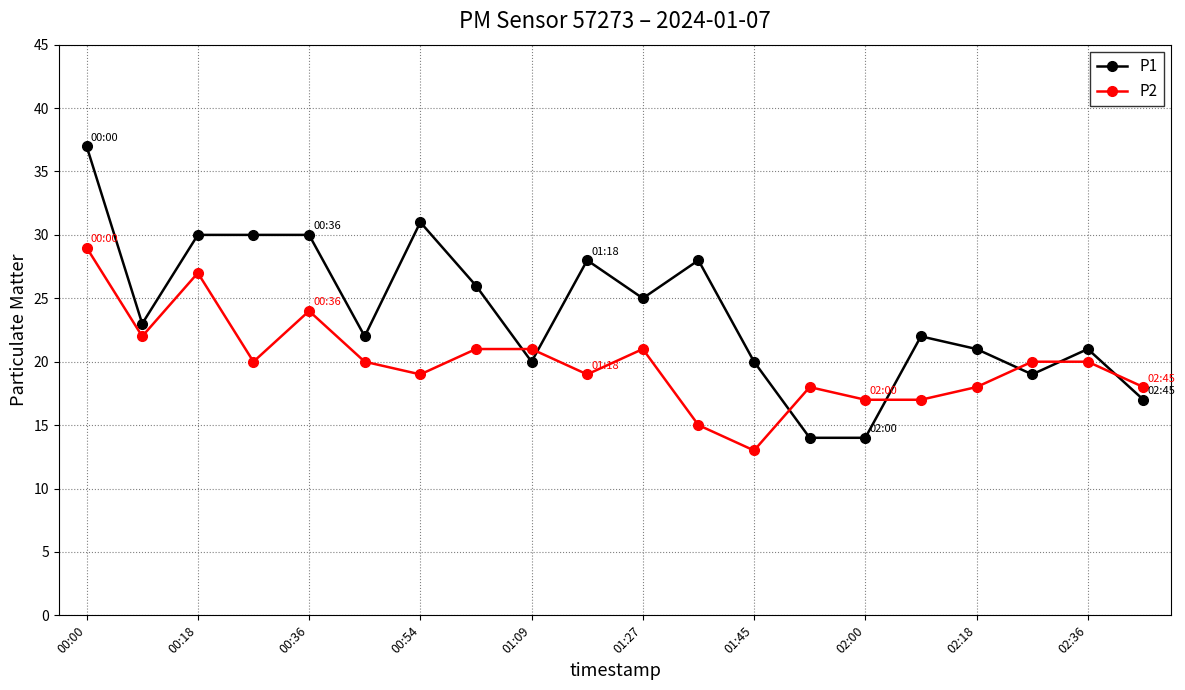

What is the value of the P1 point at the 8th from the left?

26